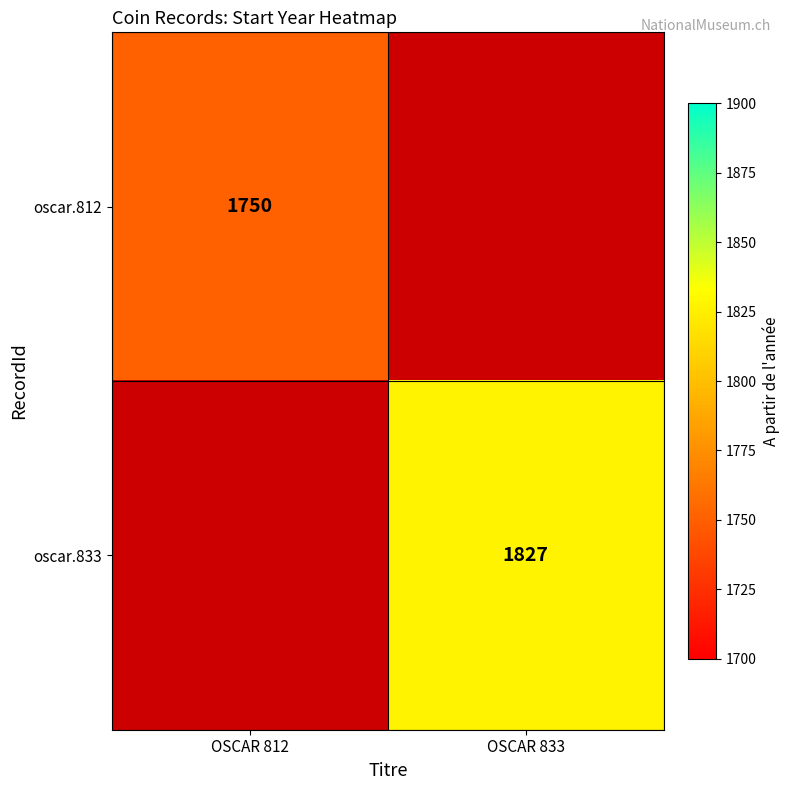

The oscar.833 series shows 2804 at OSCAR 833. True or false?

False